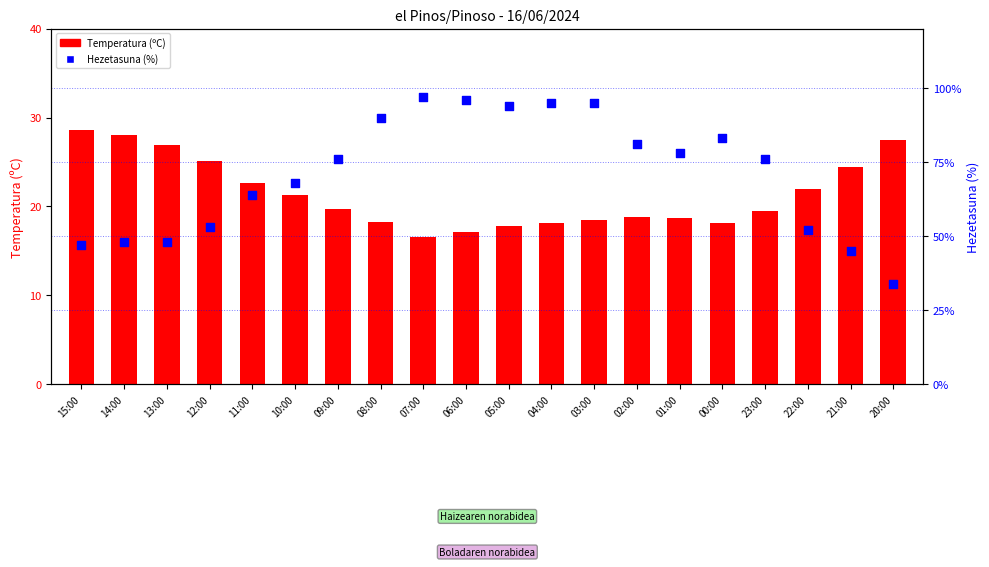

Which series has the largest total across all categories?

Hezetasuna (%)